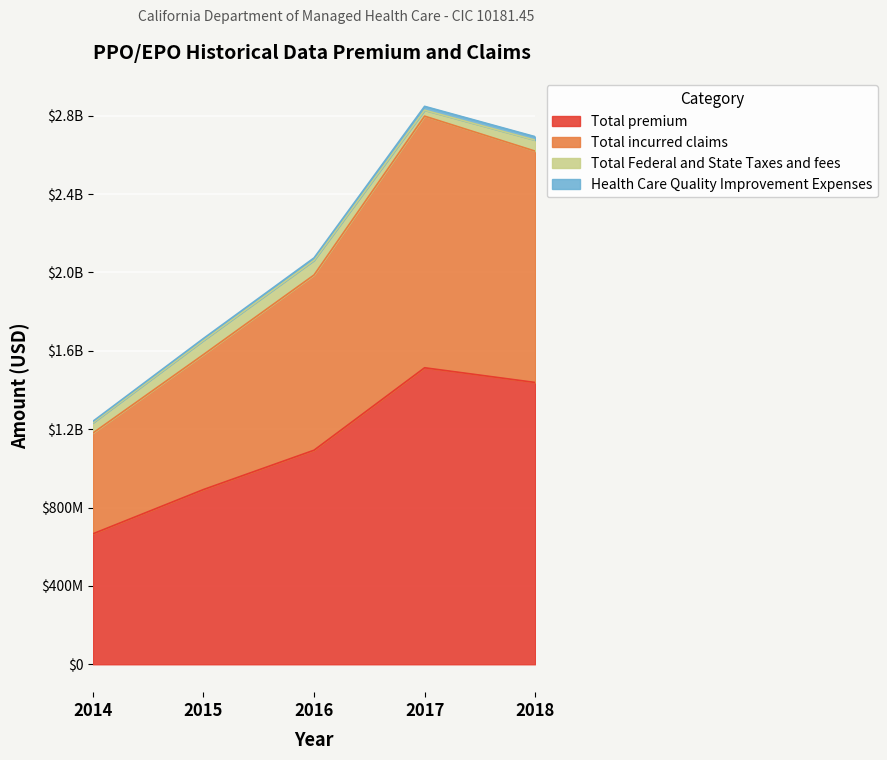

In Total premium, how many points are higher than both neighbors (excluding endpoints)?

1